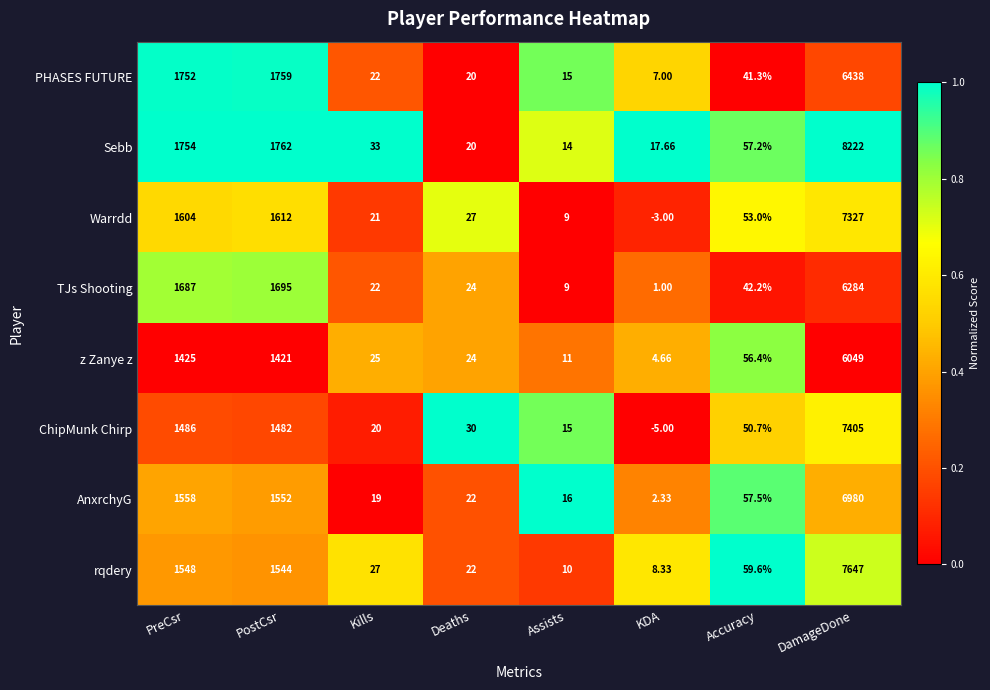

What is the maximum value shown in the chart?

8222.0